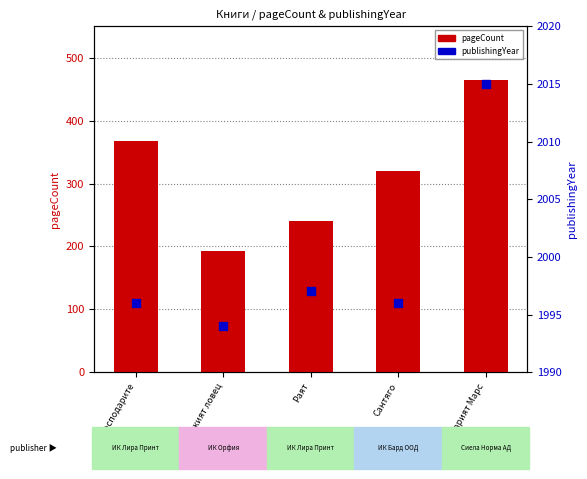

Which series has the largest total across all categories?

publishingYear